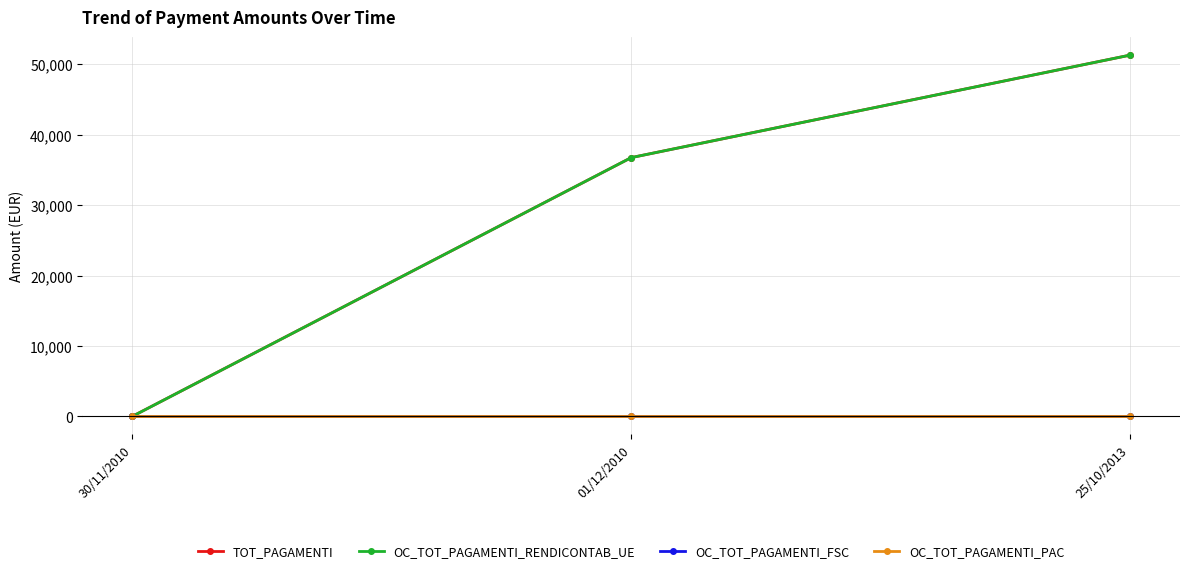

Which category has the highest value across all series?

25/10/2013